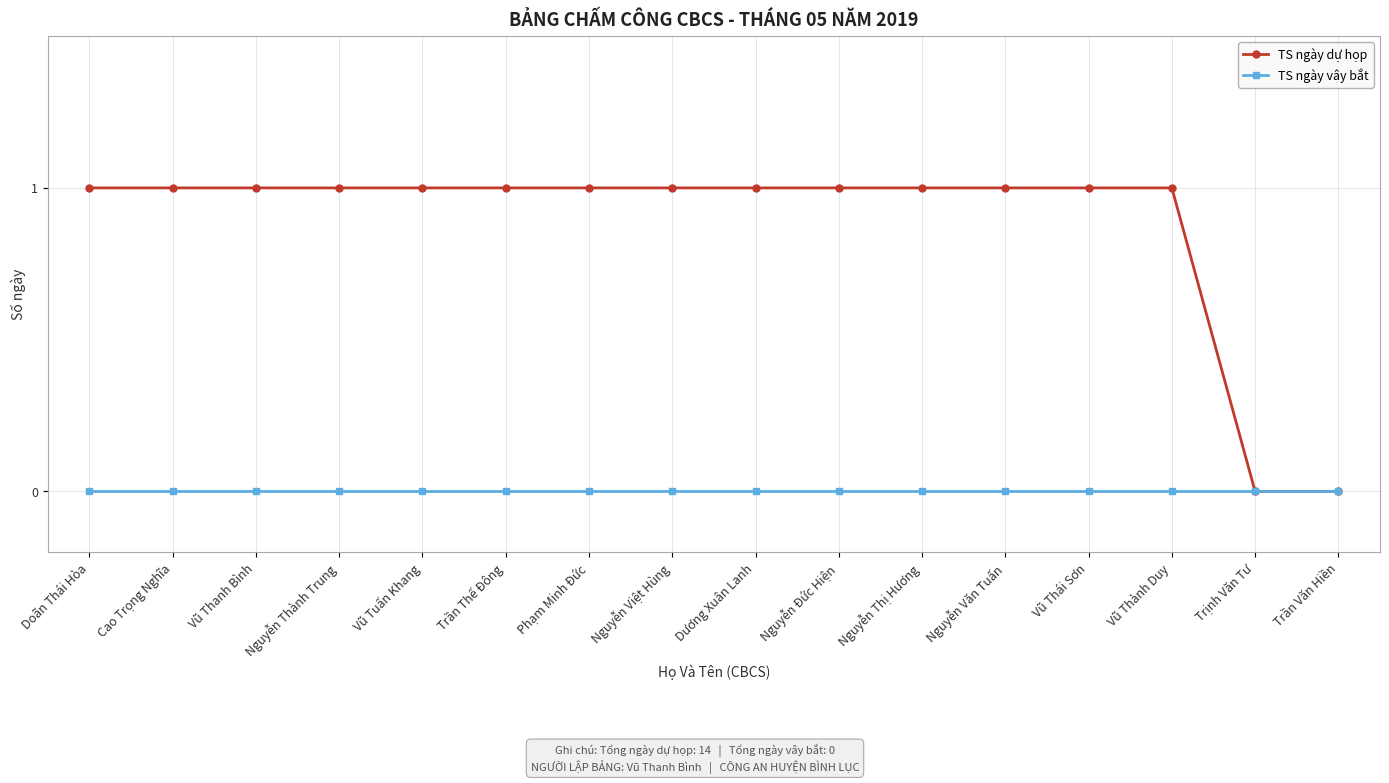

Which series has the largest range (max minus min)?

TS ngày dự họp